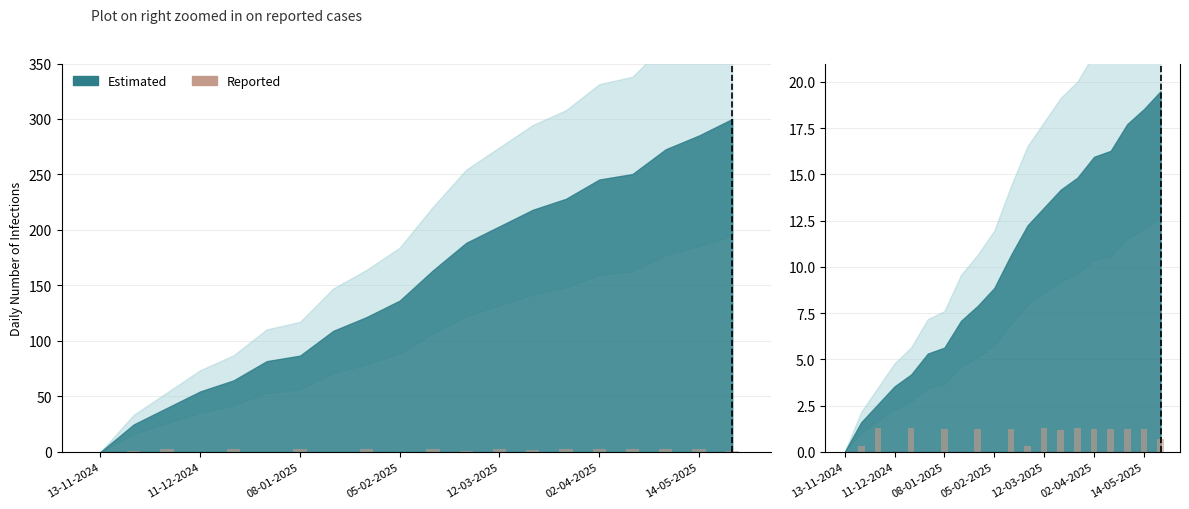

What position from the left is 05-02-2025?

10